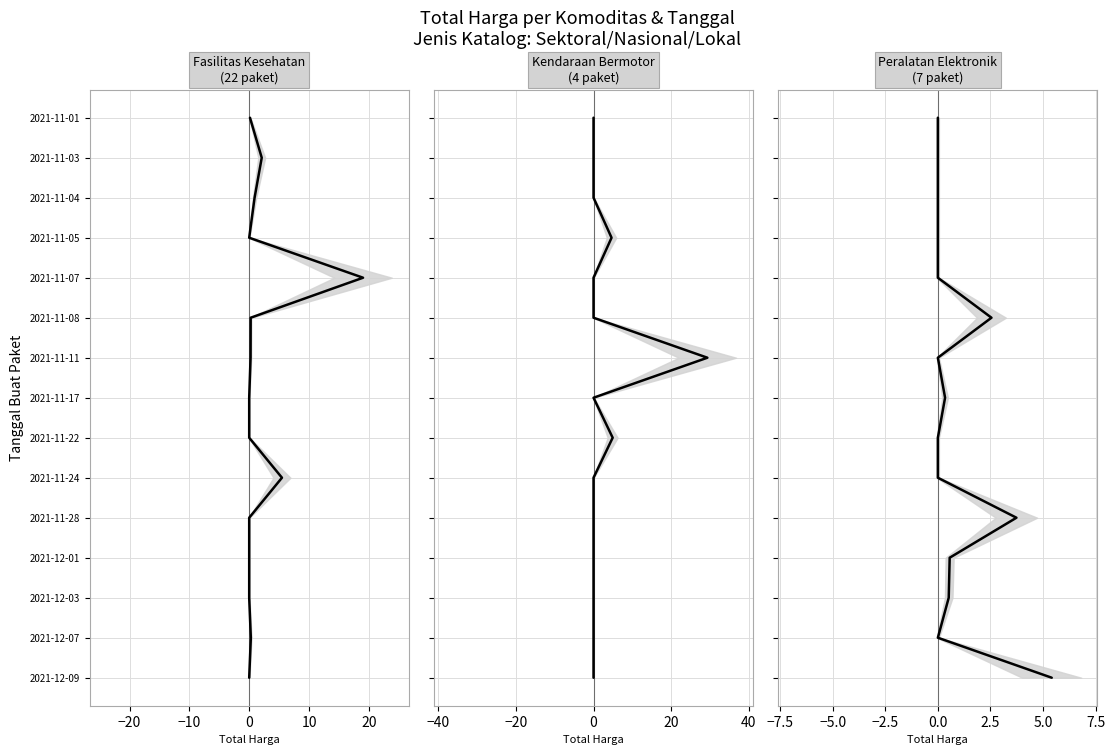

How many lines are shown in the chart?

3